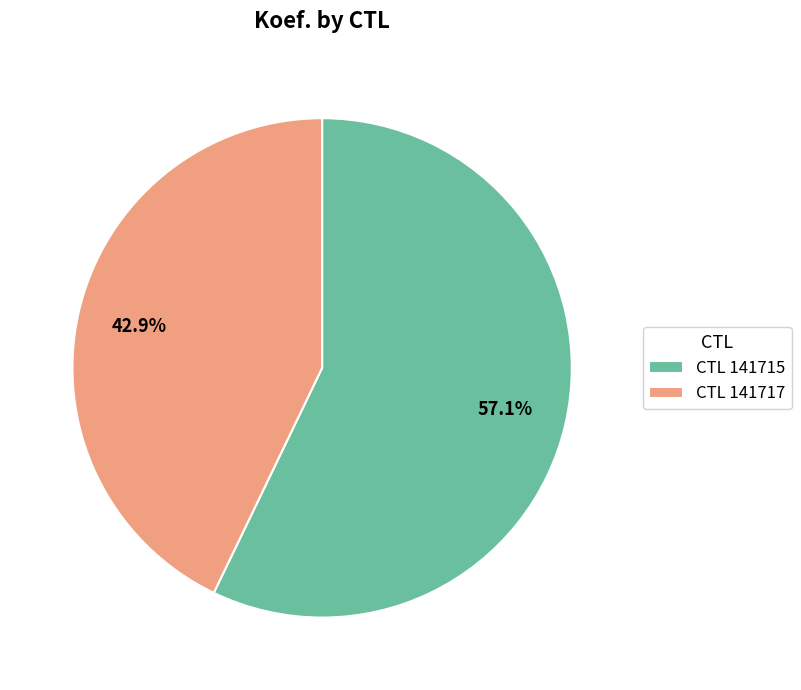

Between CTL 141715 and CTL 141717, which is larger?

CTL 141715